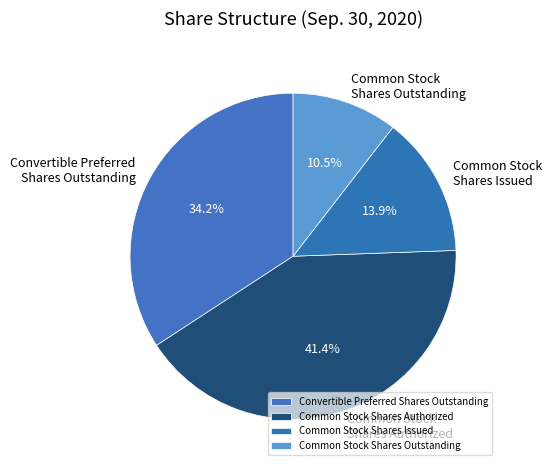

Which category has the biggest portion of the pie?

Common Stock Shares Authorized